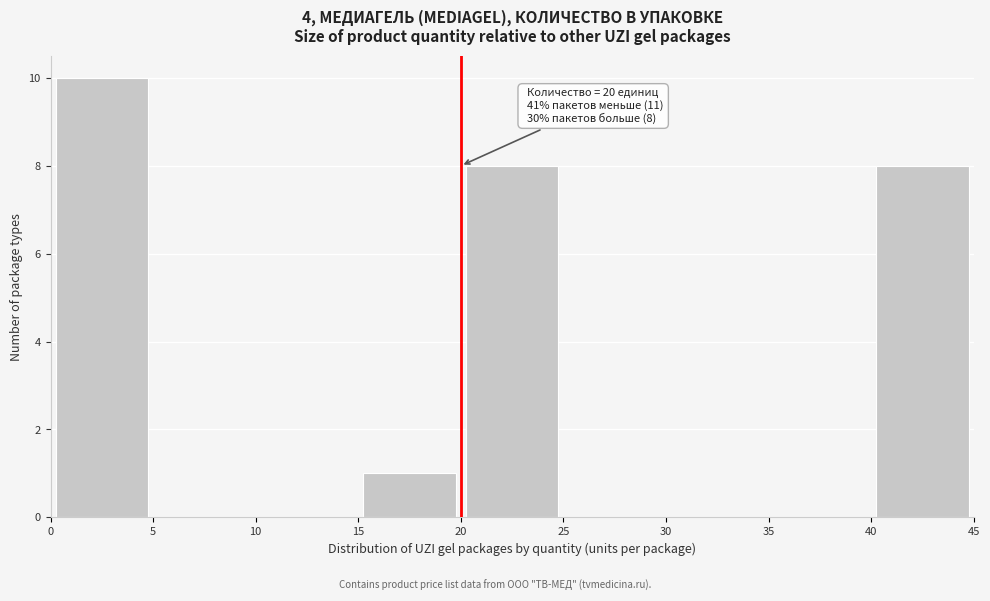

Over which range of the x-axis is the bar tallest?

0 to 5